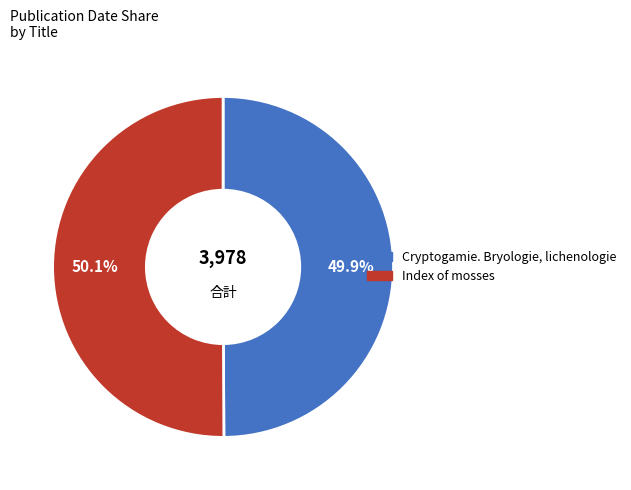

To the nearest percent, what portion does Index of mosses represent?

50%